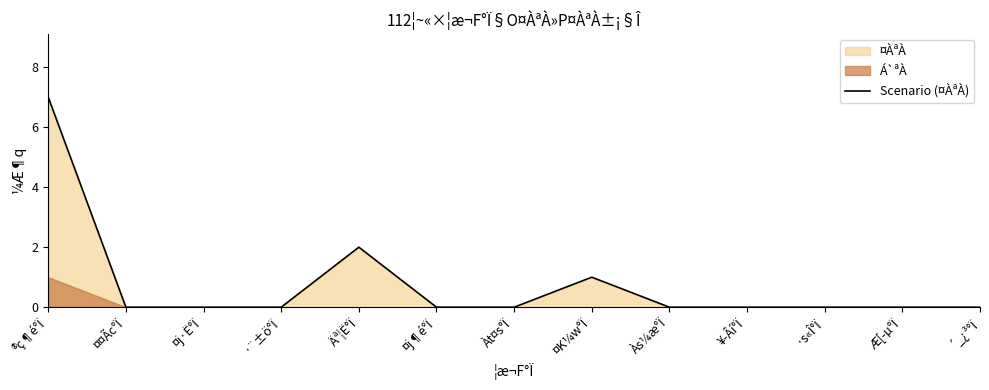

Which category has the highest value across all series?

®ç¶é°Ï